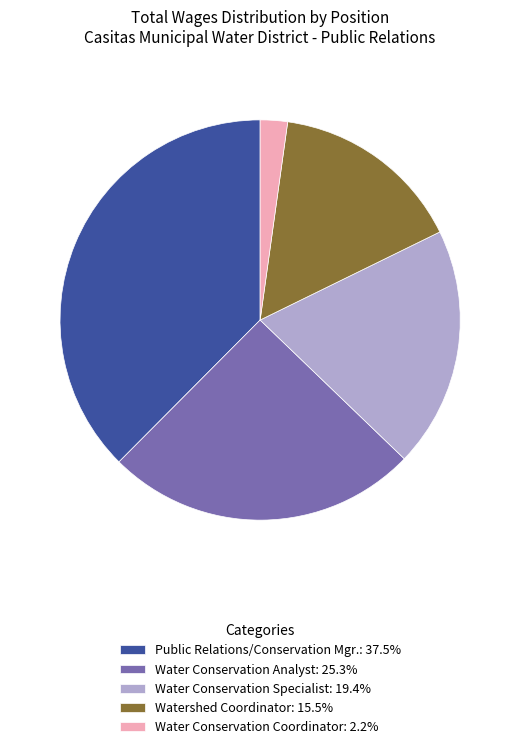

Is there a majority slice in this chart?

No